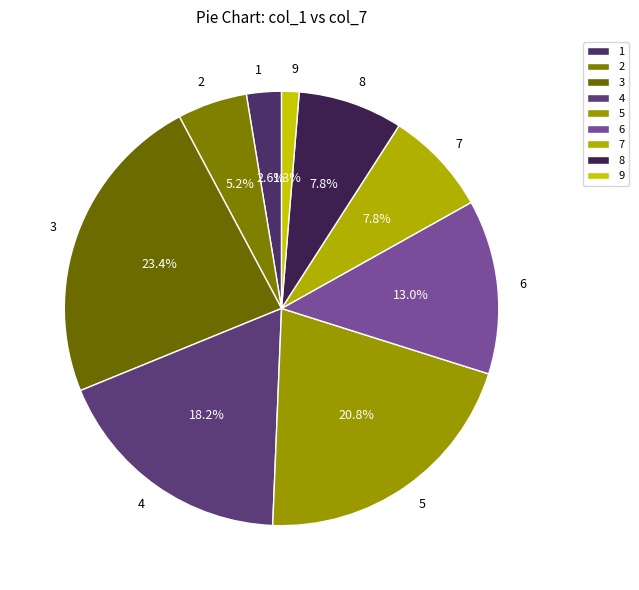

To the nearest percent, what percentage of the pie is 4?

18%